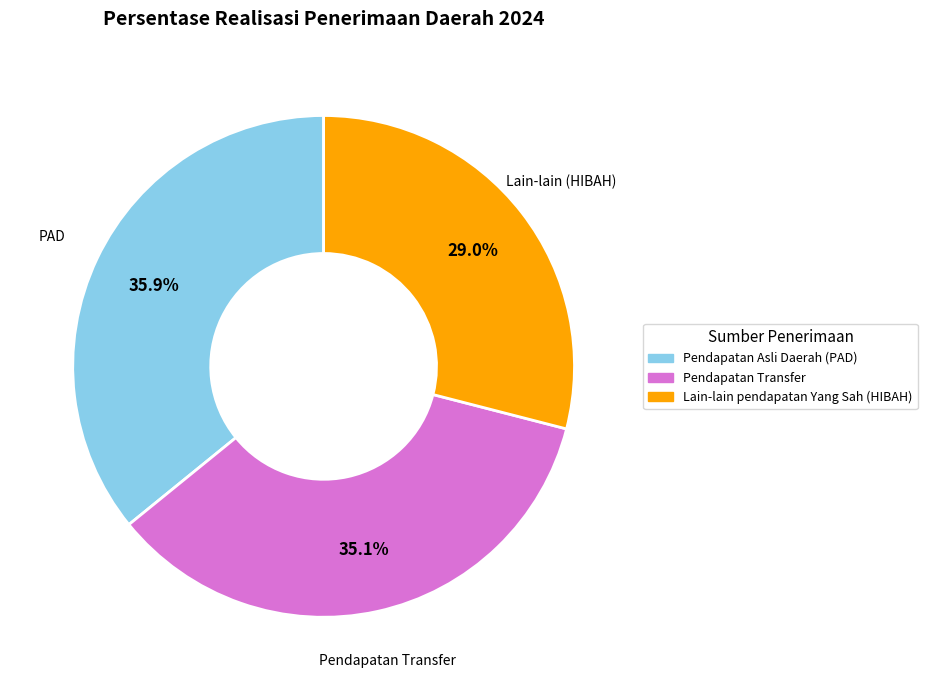

To the nearest percent, what is the average slice percentage?

33%